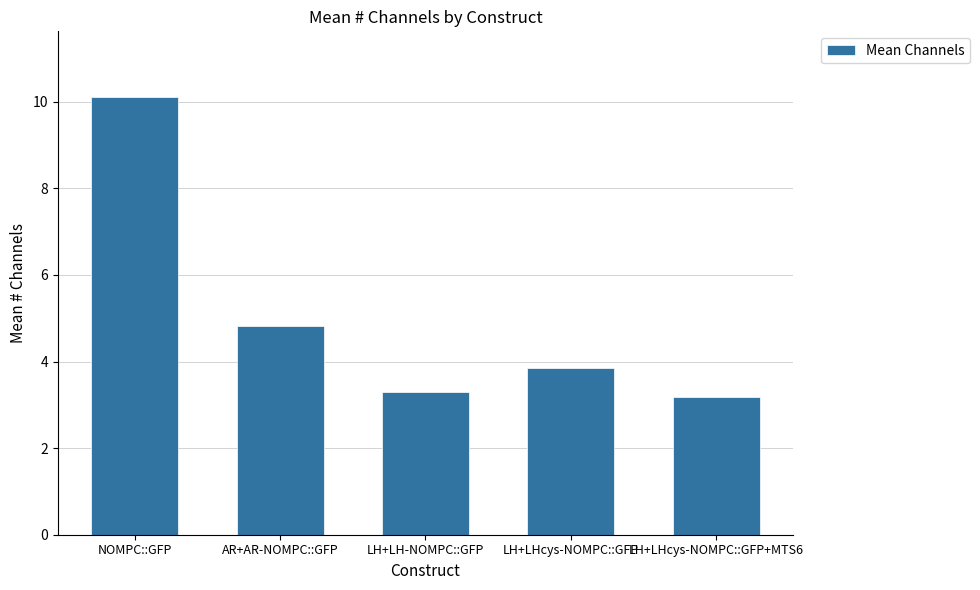

List the labels in order of value, largest first.

NOMPC::GFP, AR+AR-NOMPC::GFP, LH+LHcys-NOMPC::GFP, LH+LH-NOMPC::GFP, LH+LHcys-NOMPC::GFP+MTS6